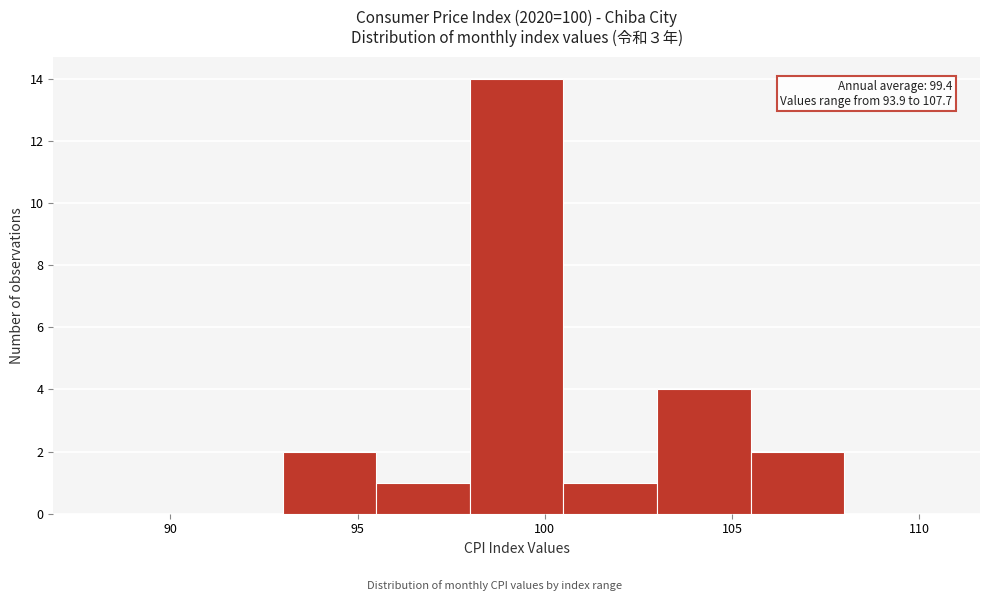

Which range on the x-axis has the tallest bar?

98.0 to 100.5